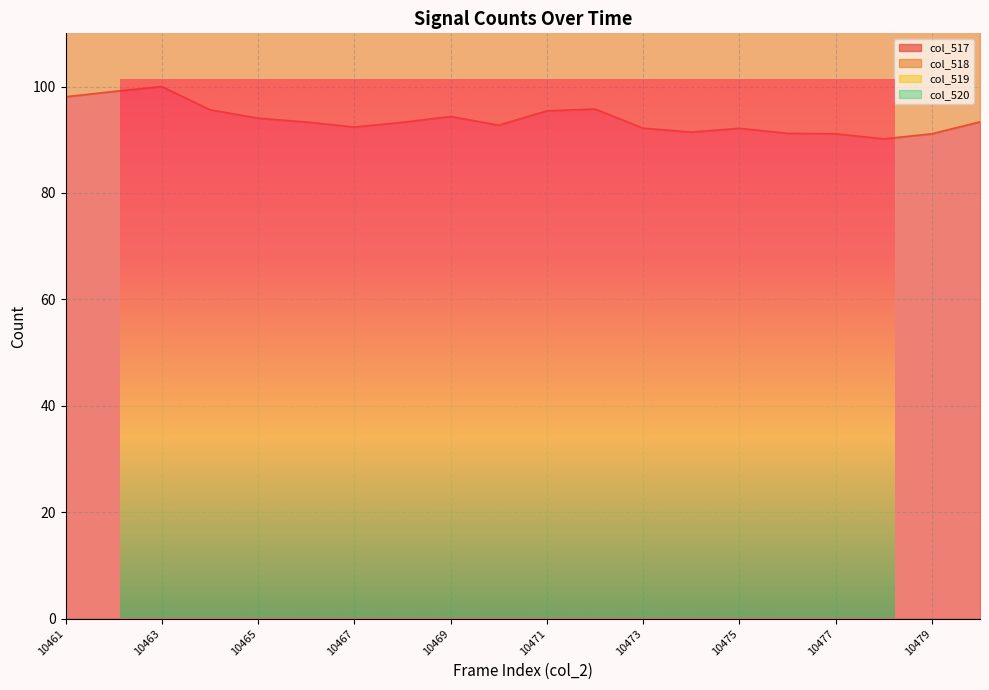

Which category has the lowest value across all series?

10478